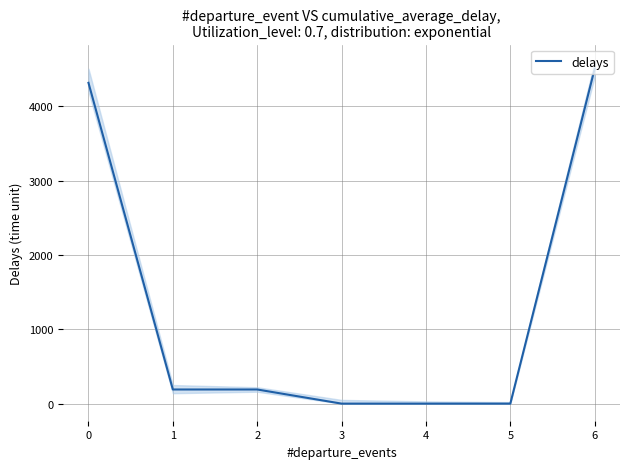

Does the chart display data point markers on the line(s)?

No